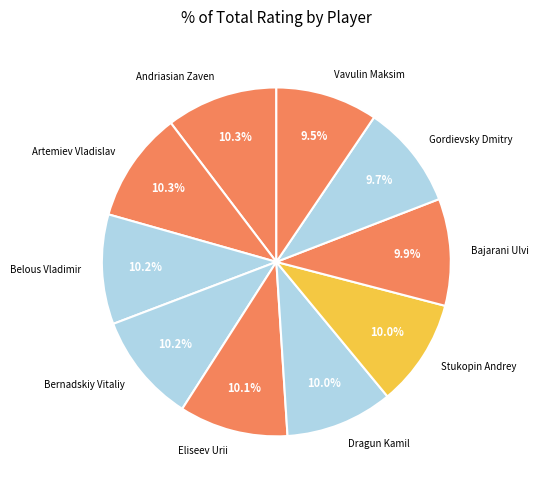

Is Belous Vladimir the majority of the pie?

No